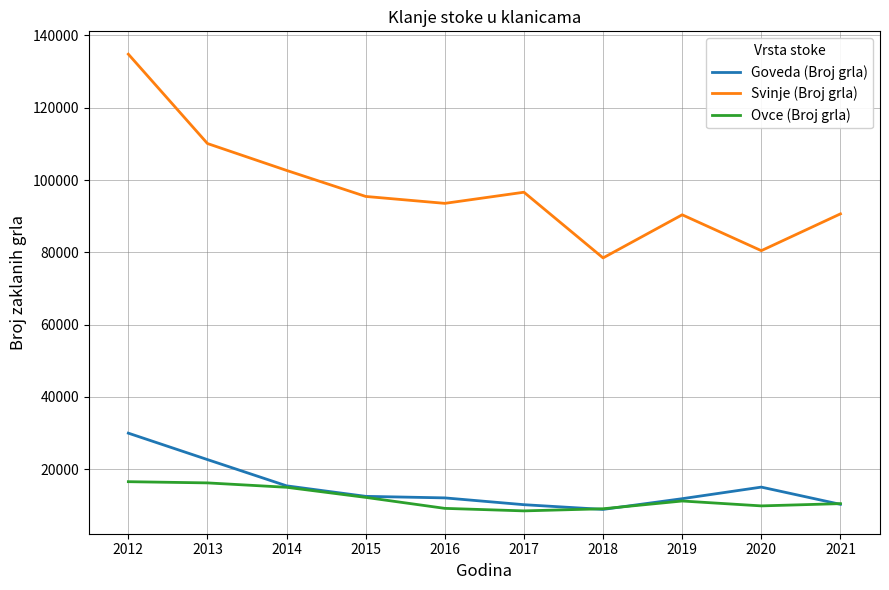

What is the approximate value of Ovce (Broj grla) at 2020?

9873